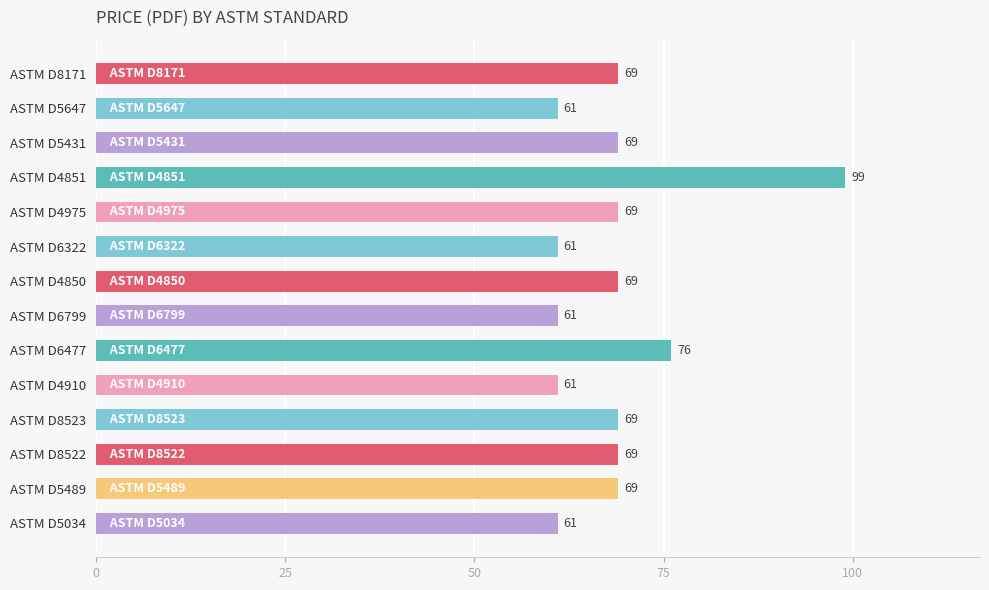

How many data points are less than 69?

5